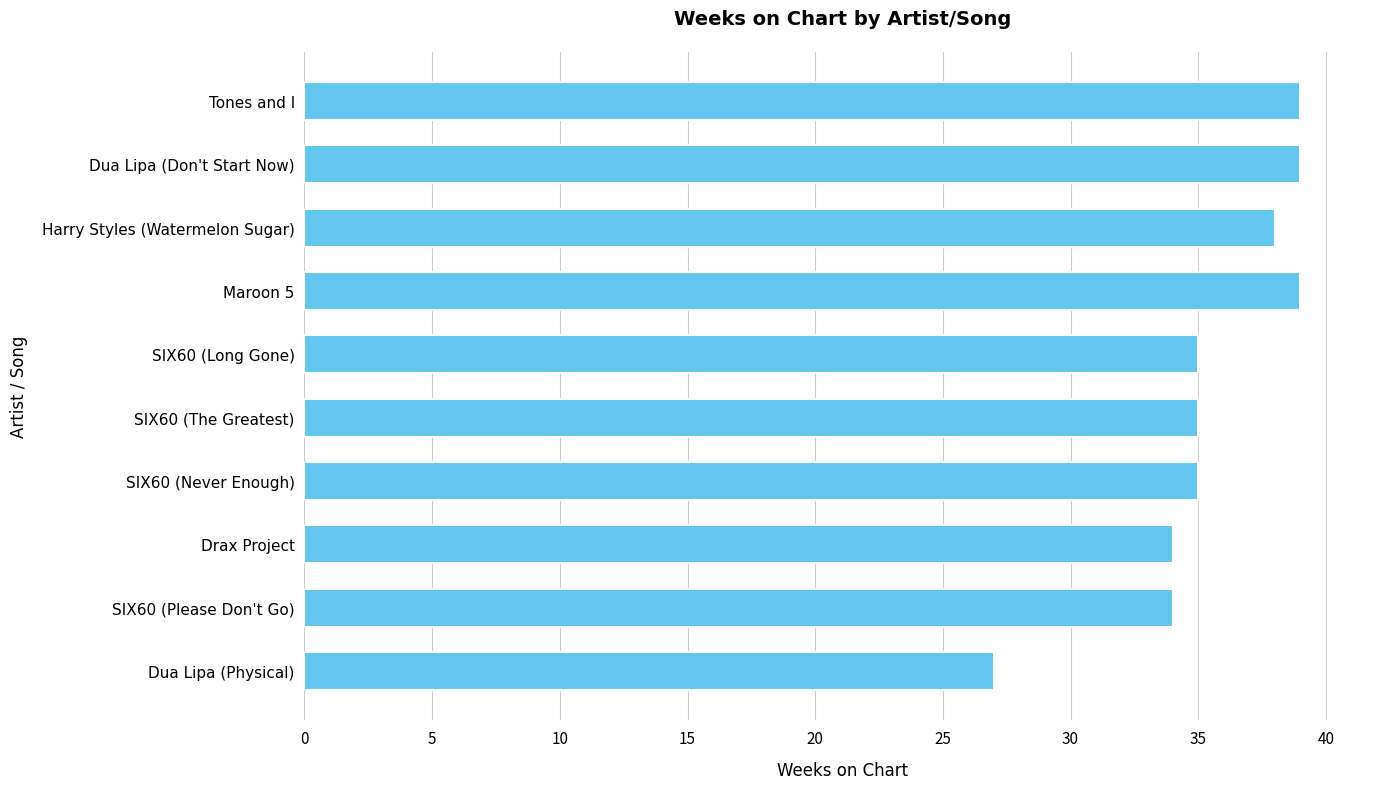

Reading top to bottom, transcribe all the data shown in this chart.

Tones and I=39	Dua Lipa (Don't Start Now)=39	Harry Styles (Watermelon Sugar)=38	Maroon 5=39	SIX60 (Long Gone)=35	SIX60 (The Greatest)=35	SIX60 (Never Enough)=35	Drax Project=34	SIX60 (Please Don't Go)=34	Dua Lipa (Physical)=27